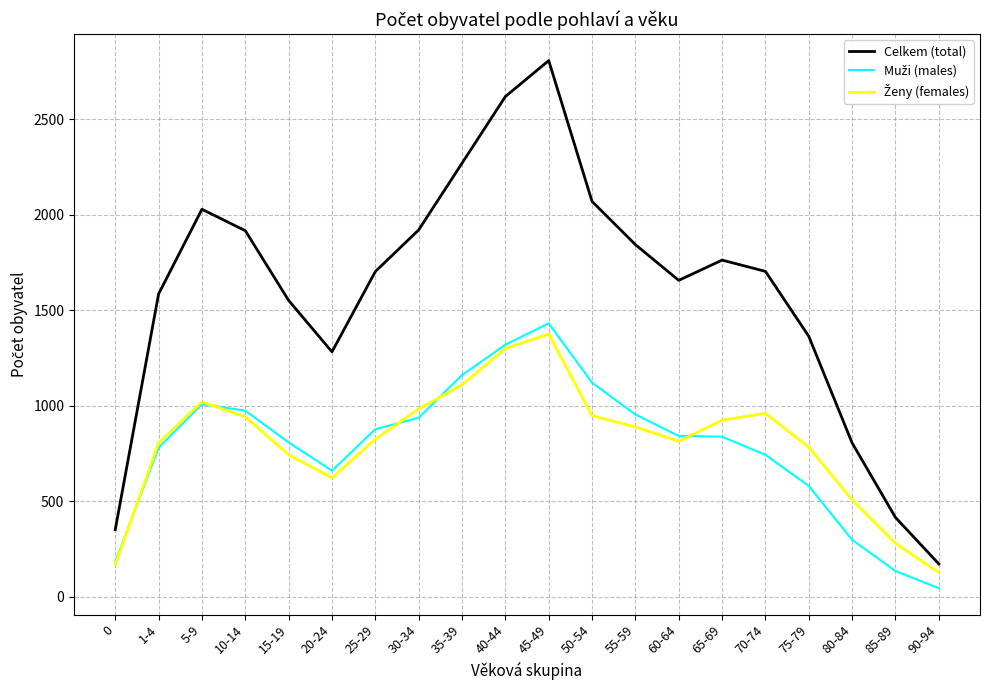

Which series changed the most between 15-19 and 35-39?

Celkem (total)